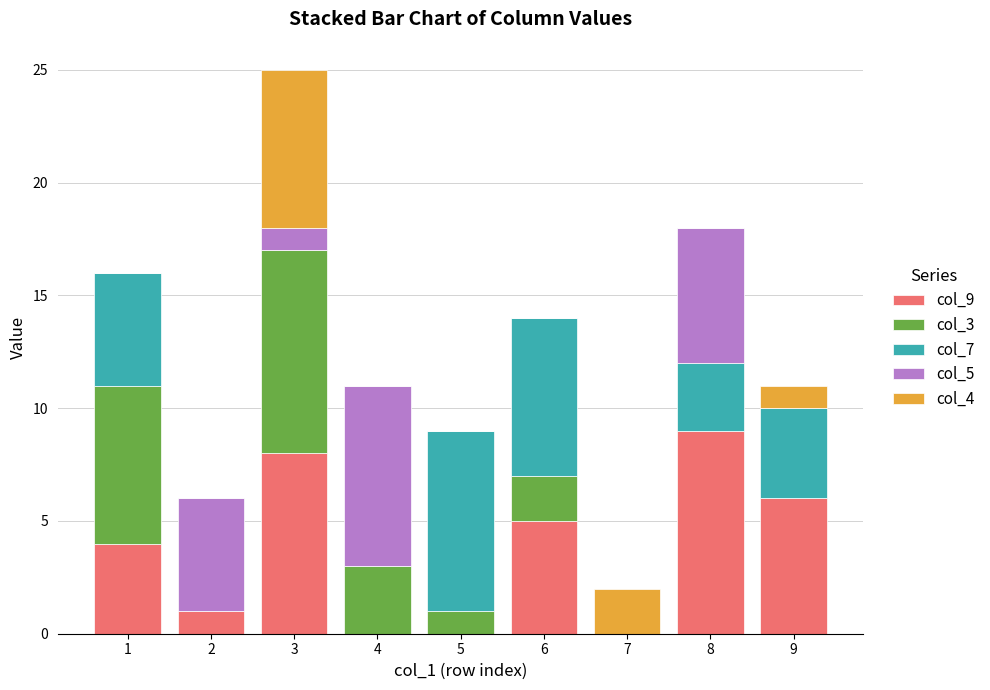

Which category has the highest value in the col_9 series?

8